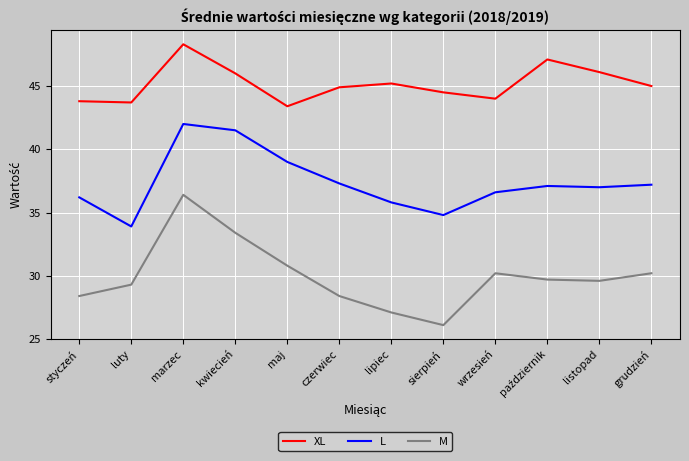

True or false: L and M cross at least once.

False